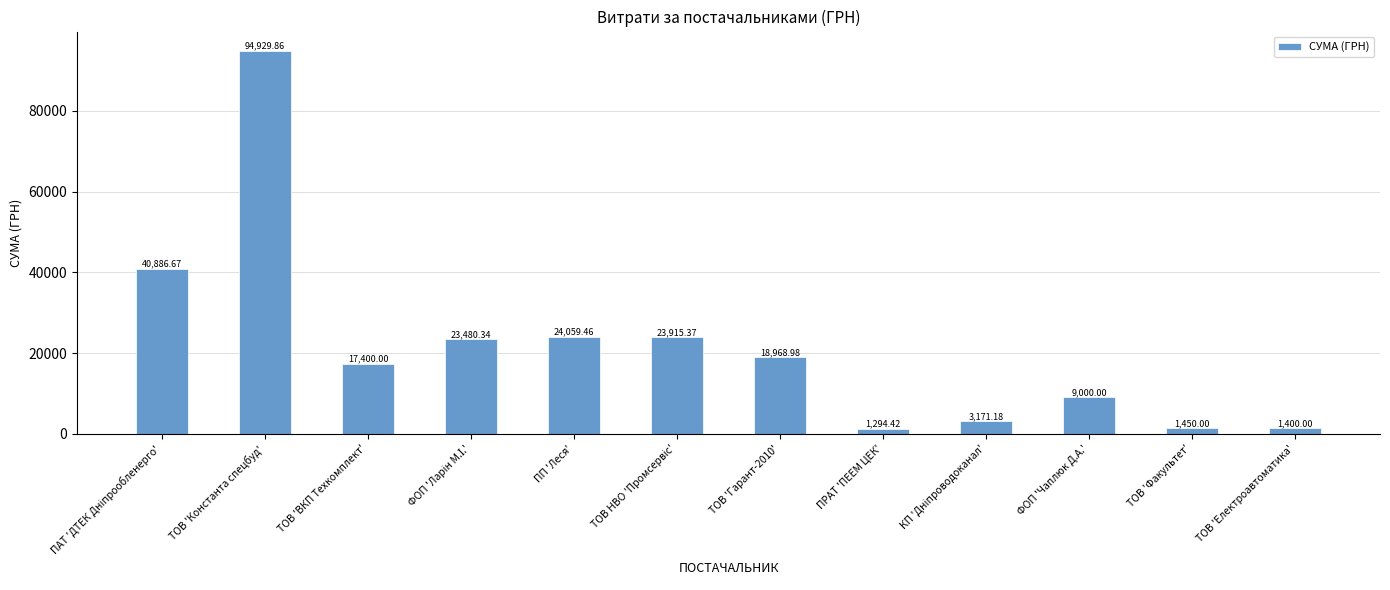

What is the difference between the second highest and second lowest values?

39486.7